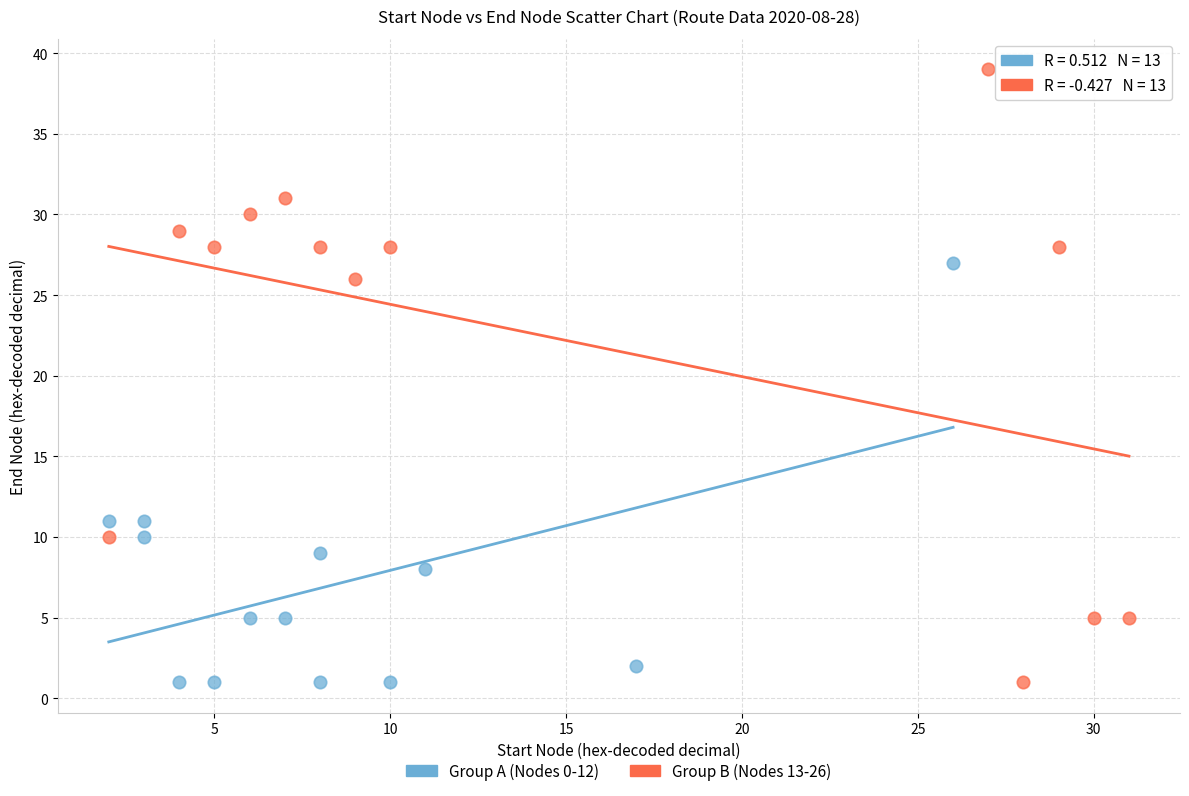

What are all the series names shown in the legend?

Group A (Nodes 0-12), Group B (Nodes 13-26)